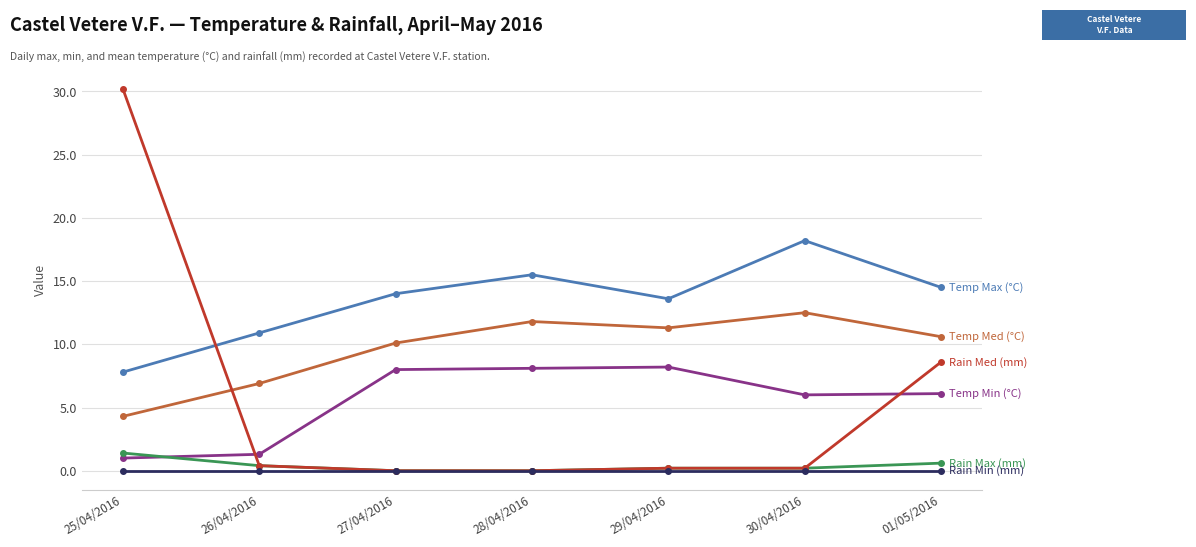

At which category does the chart reach its peak across all series?

25/04/2016